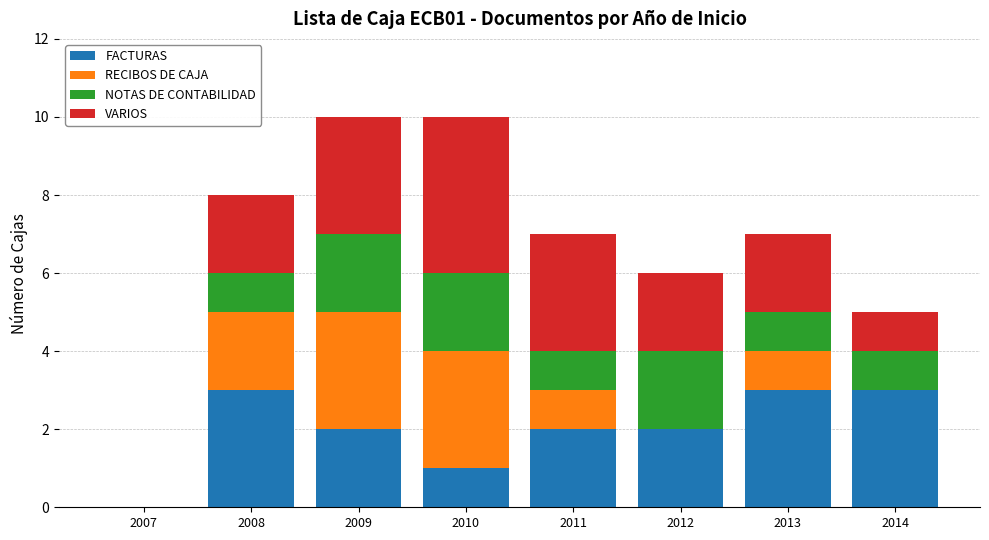

True or false: FACTURAS has a value of 2 at 2013.

False